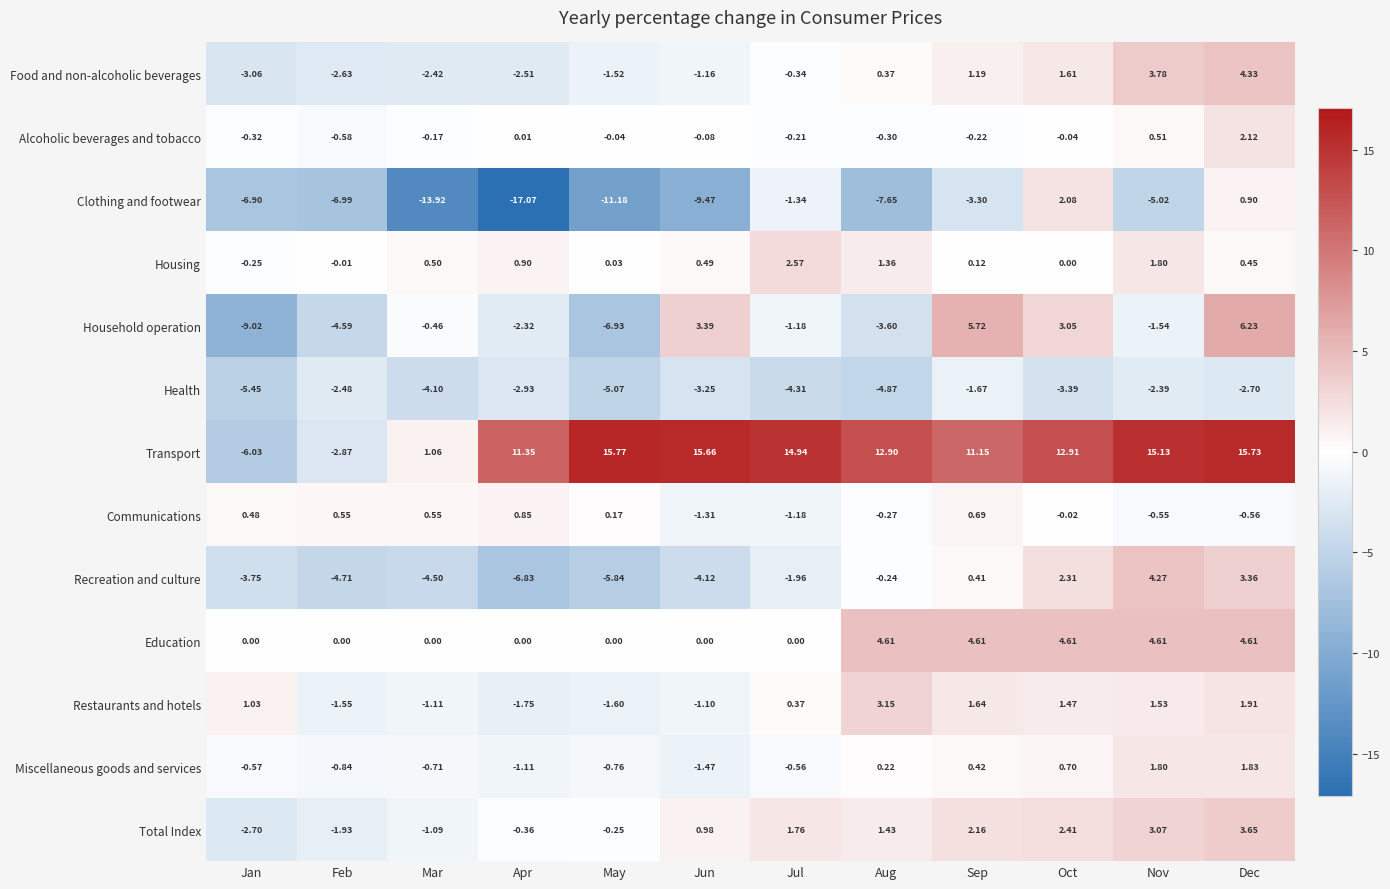

Count the number of data series in this chart.

13